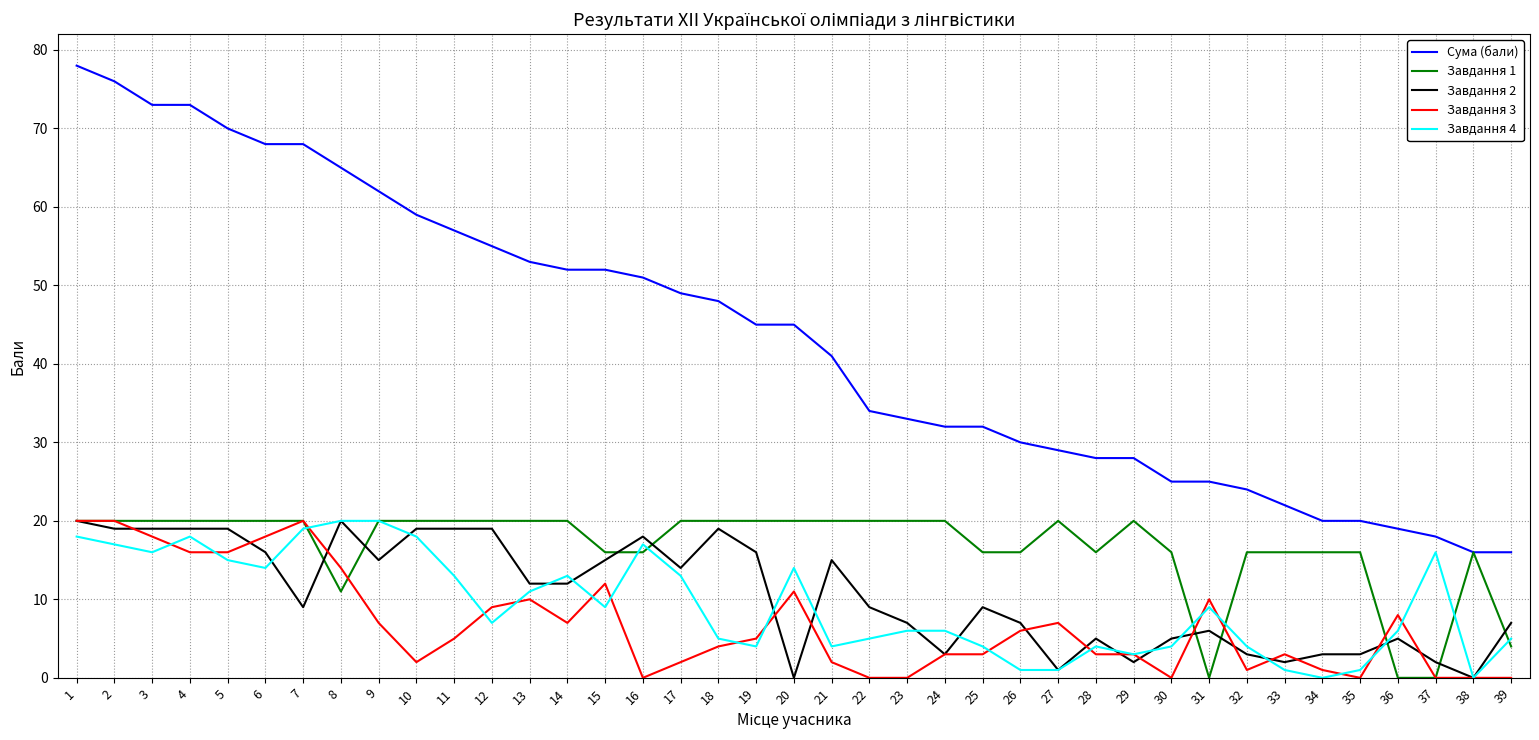

Which series has the largest total across all categories?

Сума (бали)